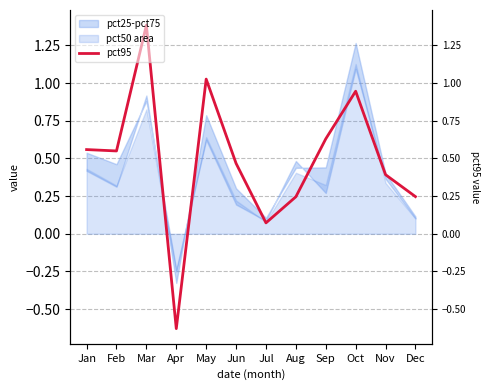

List the labels in order of value, largest first.

Mar, May, Oct, Sep, Jan, Feb, Jun, Nov, Dec, Aug, Jul, Apr